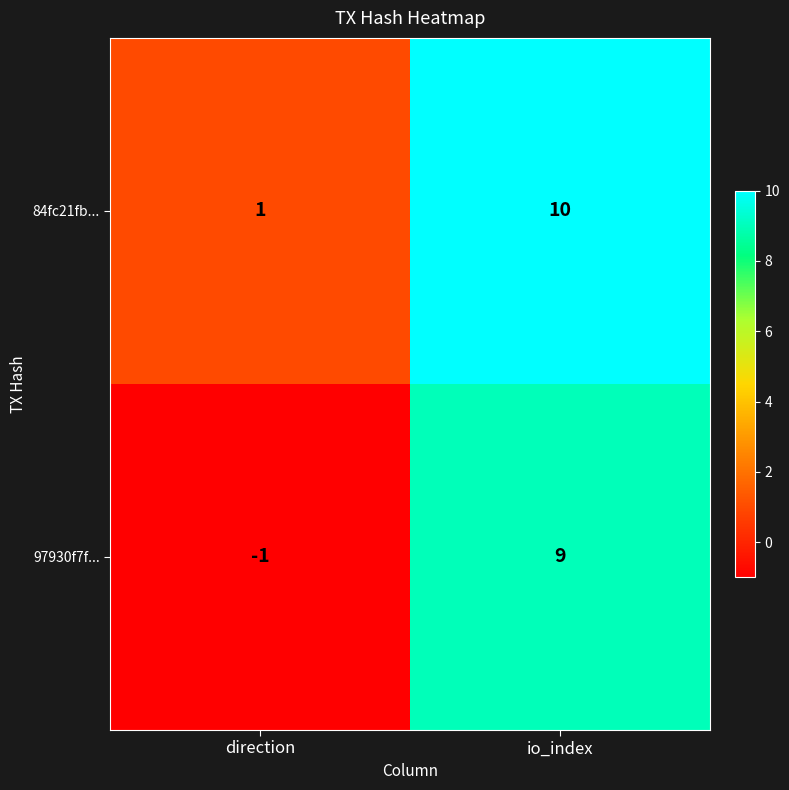

Between direction and io_index, which series saw the biggest shift?

97930f7f...